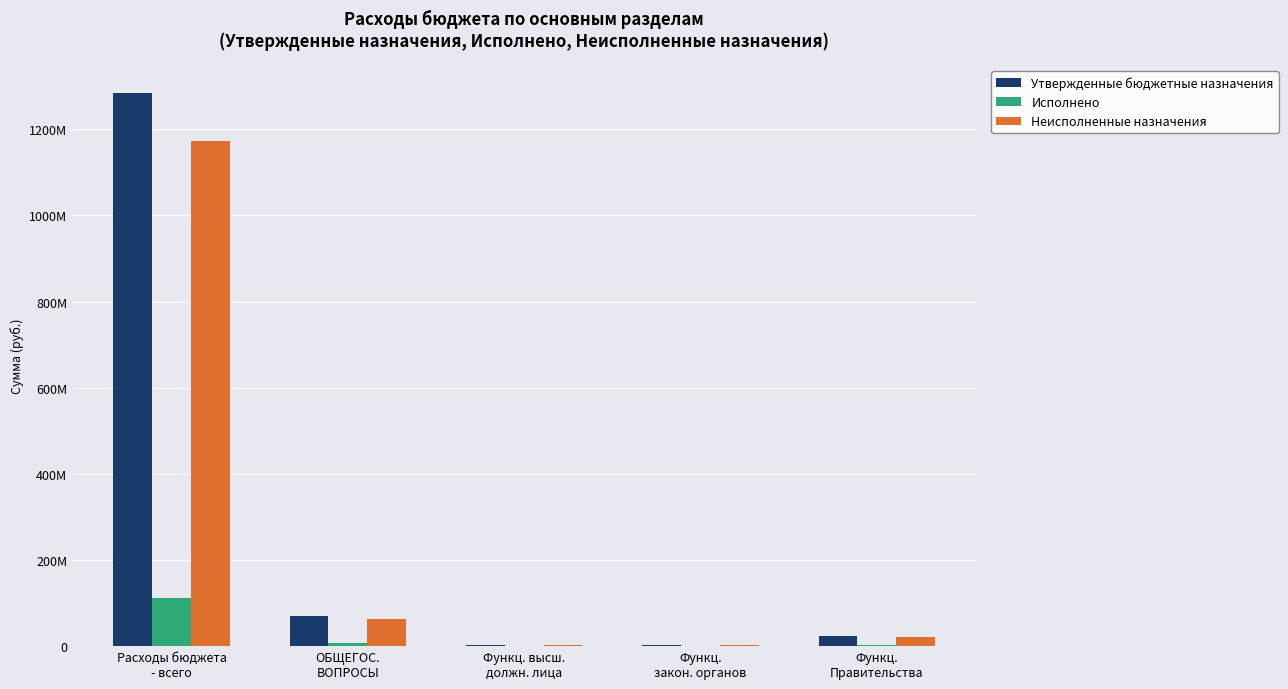

Reading right to left, list all the values displayed in this chart.

Утвержденные бюджетные назначения: 23479350.0	2244700.0	1625100.0	70752024.9	1284872589.0
Исполнено: 2390970.6	180515.9	137533.9	7227632.5	112529636.7
Неисполненные назначения: 21088379.4	2064184.1	1487566.1	63524392.4	1172342952.3